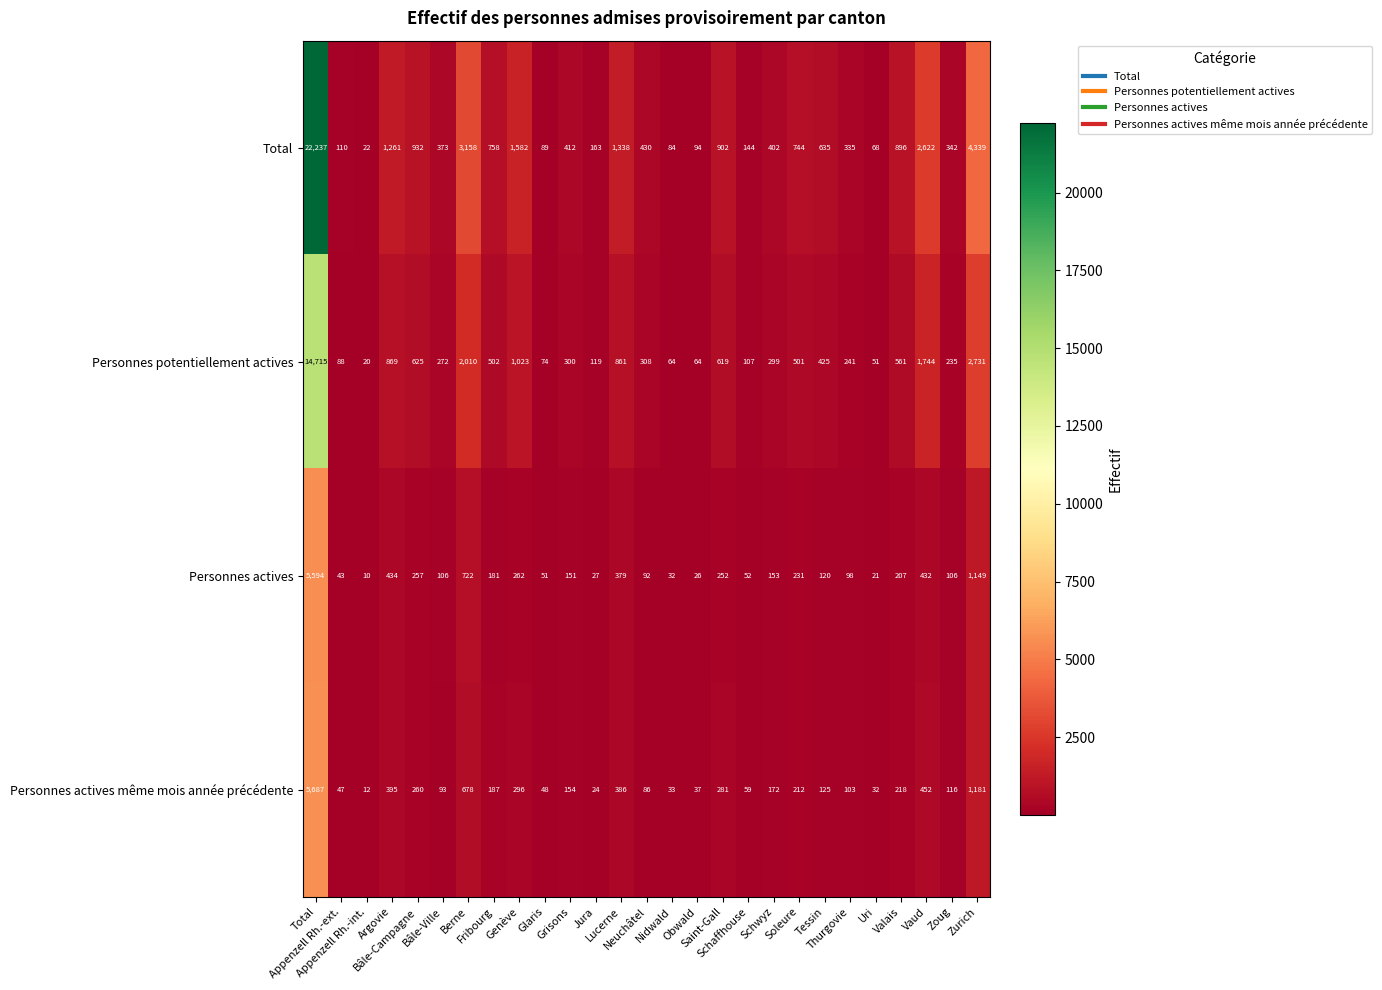

What is the sum of all Personnes potentiellement actives values?

29428